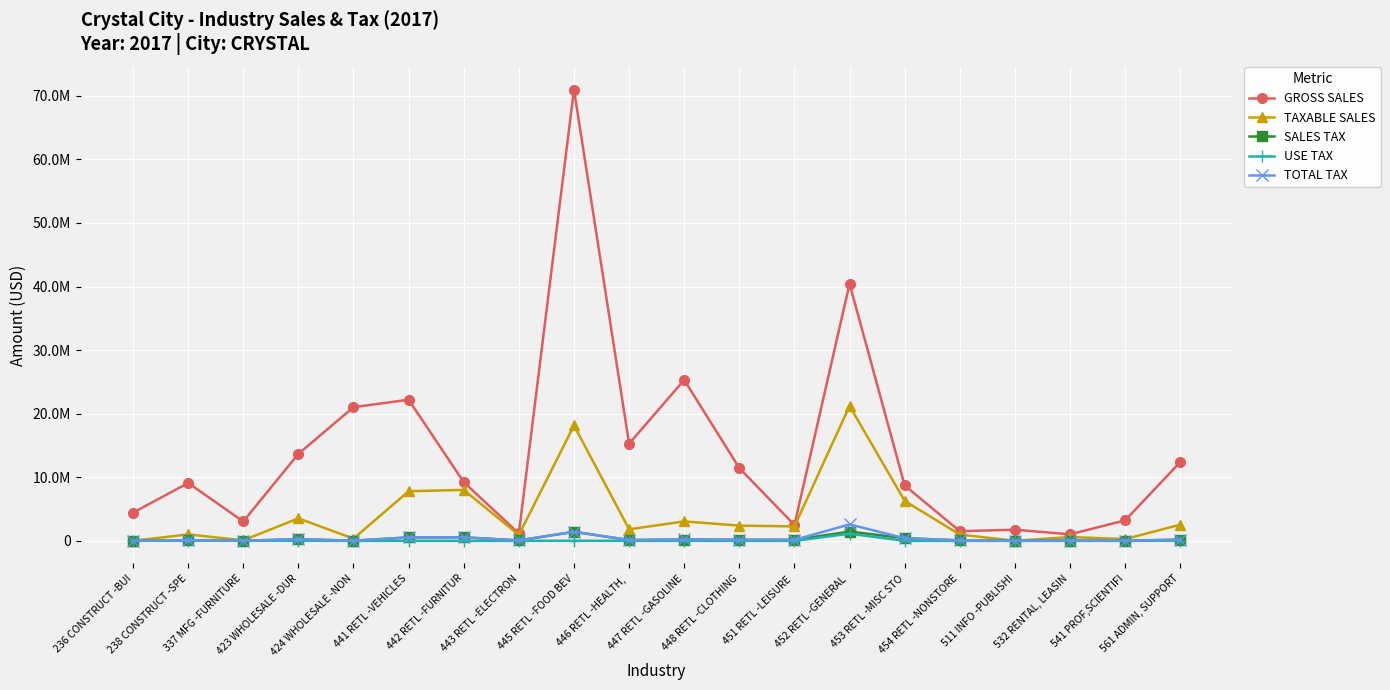

What is the spread (max minus min) of values at 424 WHOLESALE -NON?

21017562